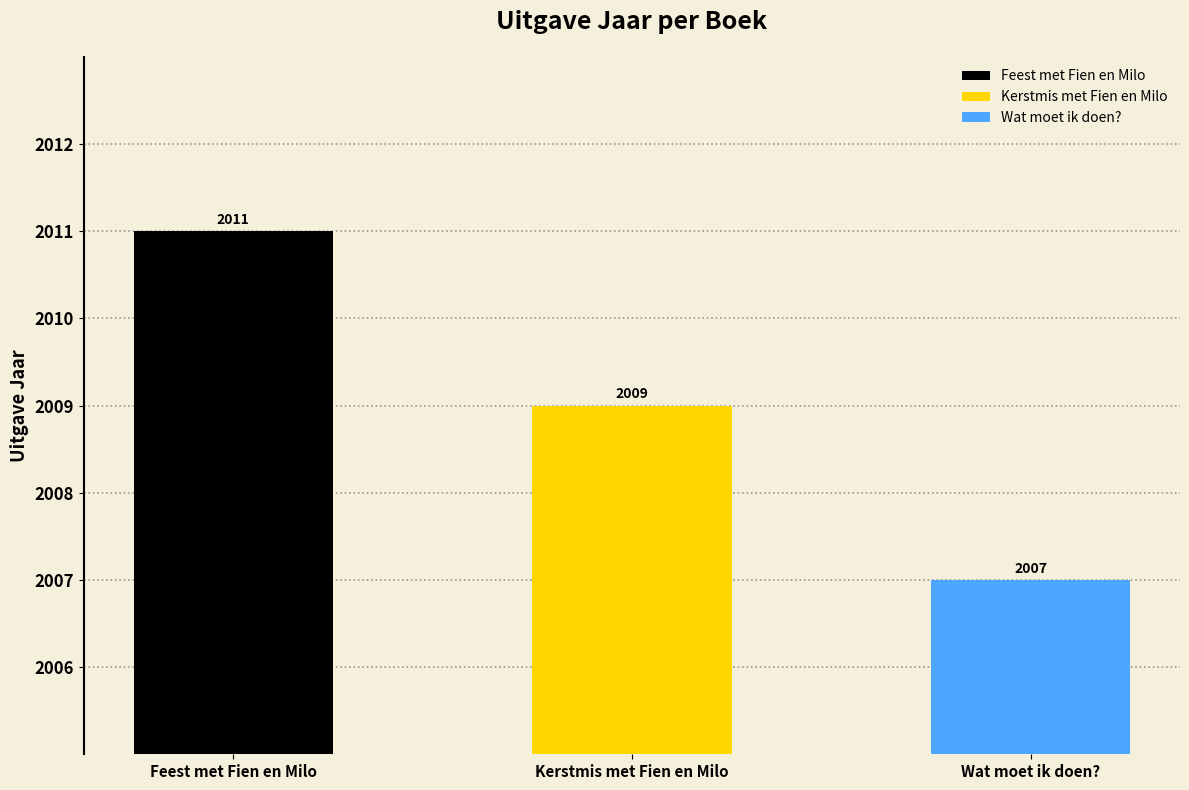

What is the greatest value displayed?

2011